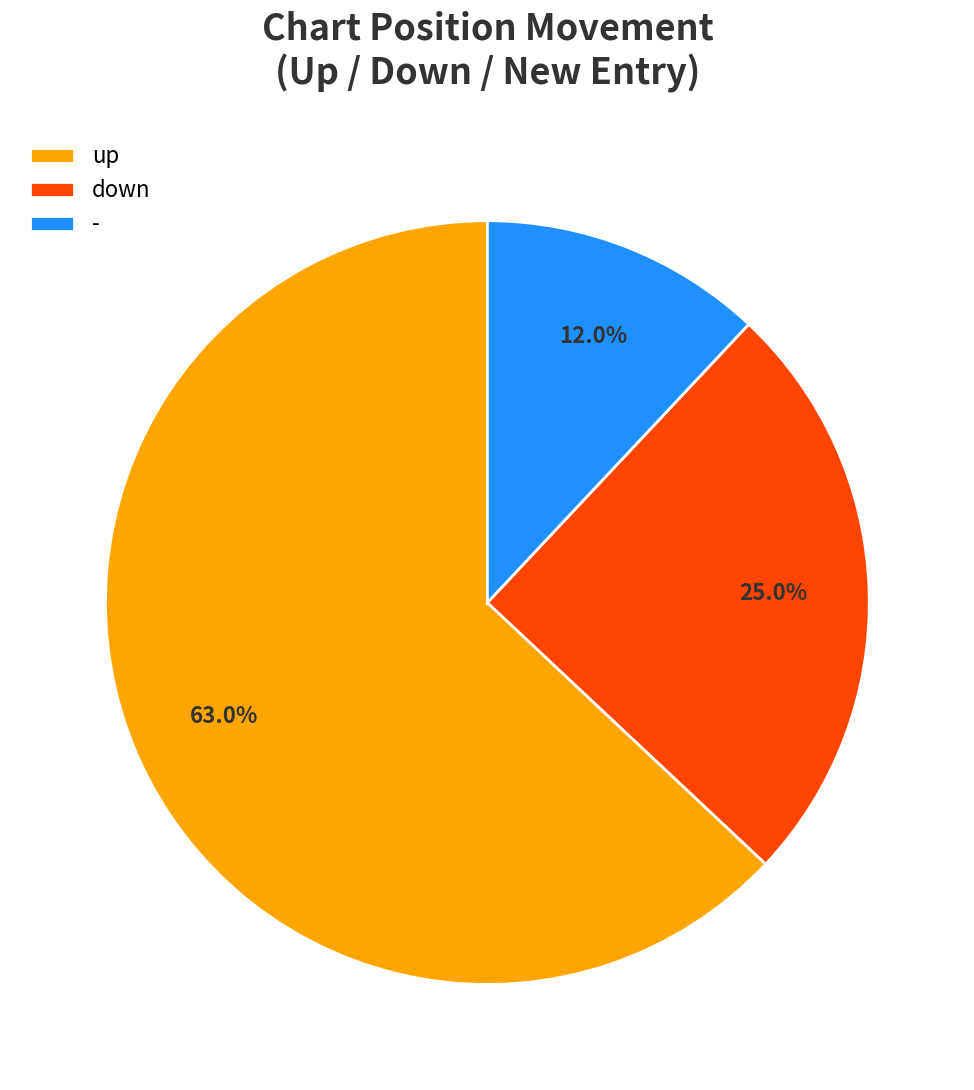

How many slices are in this pie chart?

3